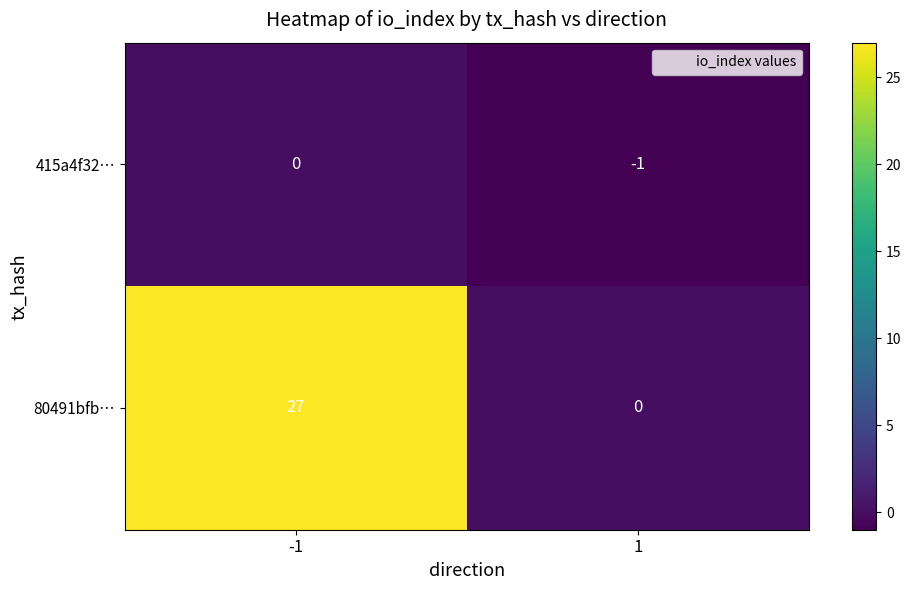

What is the maximum value shown in the chart?

27